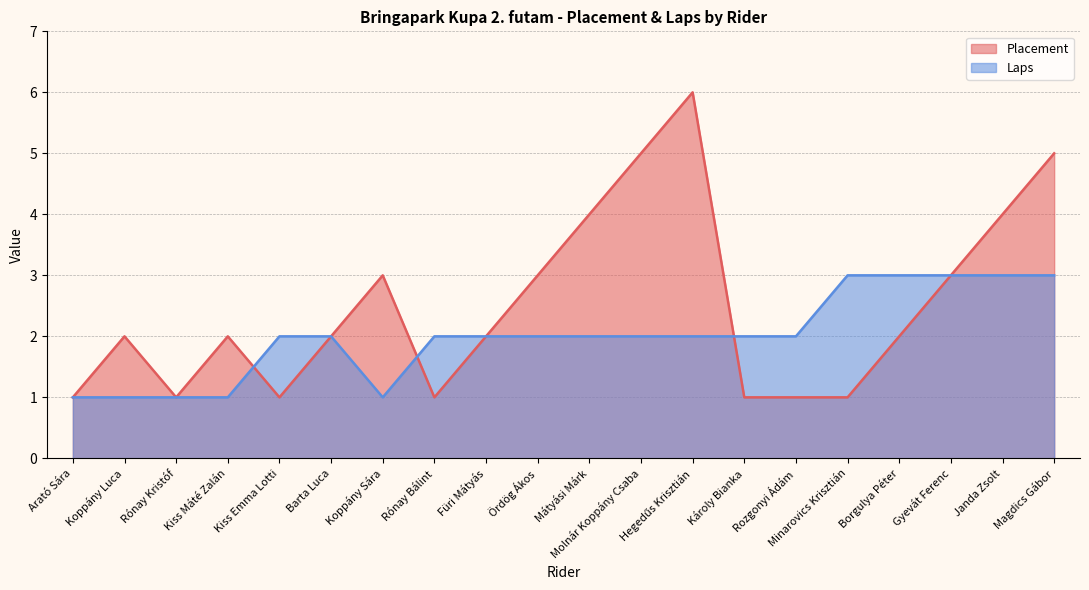

Where do Placement and Laps first cross each other?

Kiss Máté Zalán and Kiss Emma Lotti